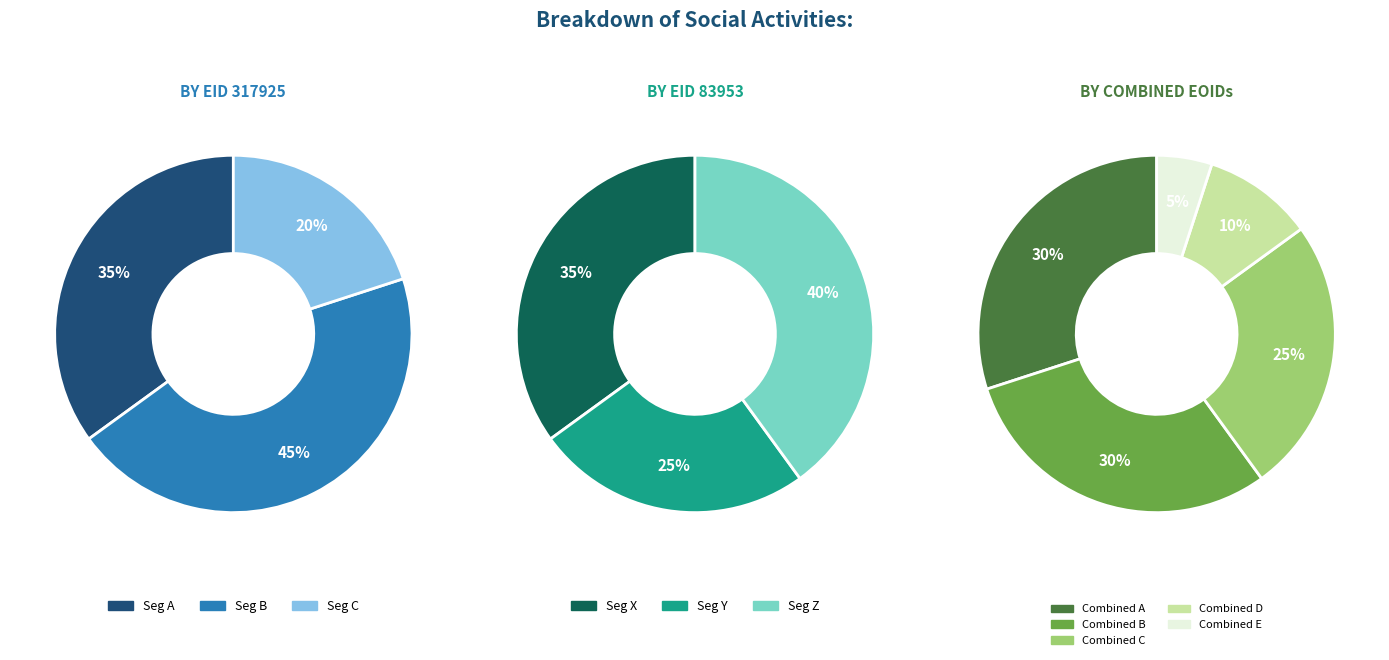

To the nearest percent, what portion does 83953 represent?

14%